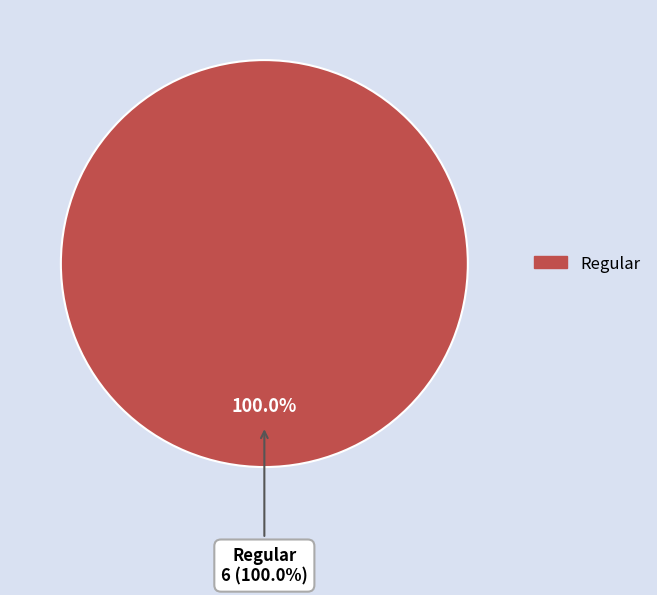

Is there any slice that represents more than half of the pie?

Yes